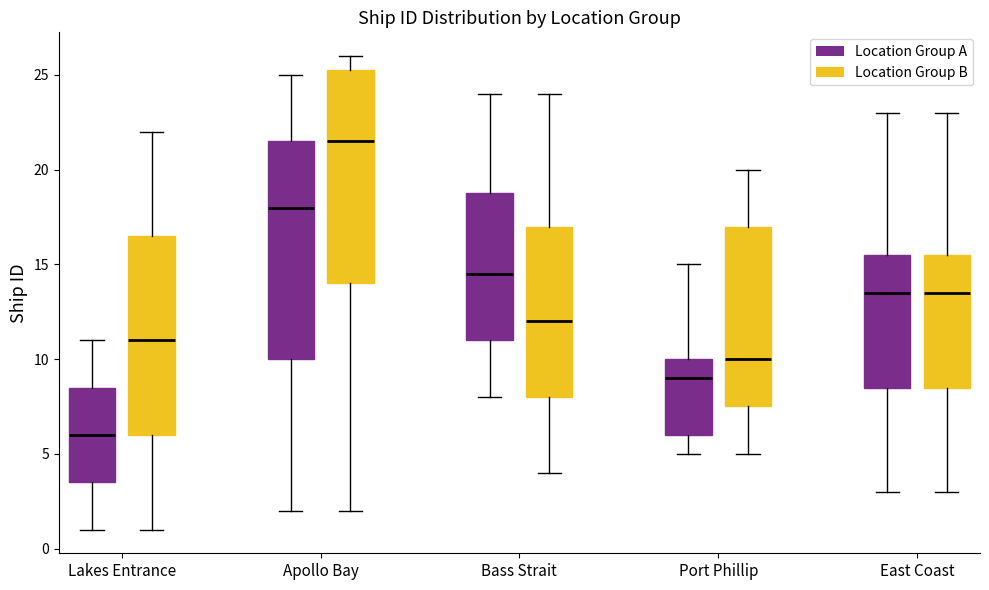

Reading left to right, transcribe this box plot: for each box, give where its median line is, the range the box spans, and where its two whiskers end, as read against the y-axis. The values are not printed on the chart, so give them approximately, as read against the axis.

Lakes Entrance (Location Group A): median 6.0, box 3.5 to 8.5, whiskers 1.0 to 11.0
Lakes Entrance (Location Group B): median 11.0, box 6.0 to 16.5, whiskers 1.0 to 22.0
Apollo Bay (Location Group A): median 18.0, box 10.0 to 21.5, whiskers 2.0 to 25.0
Apollo Bay (Location Group B): median 21.5, box 14.0 to 25.5, whiskers 2.0 to 26.0
Bass Strait (Location Group A): median 14.5, box 11.0 to 19.0, whiskers 8.0 to 24.0
Bass Strait (Location Group B): median 12.0, box 8.0 to 17.0, whiskers 4.0 to 24.0
Port Phillip (Location Group A): median 9.0, box 6.0 to 10.0, whiskers 5.0 to 15.0
Port Phillip (Location Group B): median 10.0, box 7.5 to 17.0, whiskers 5.0 to 20.0
East Coast (Location Group A): median 13.5, box 8.5 to 15.5, whiskers 3.0 to 23.0
East Coast (Location Group B): median 13.5, box 8.5 to 15.5, whiskers 3.0 to 23.0